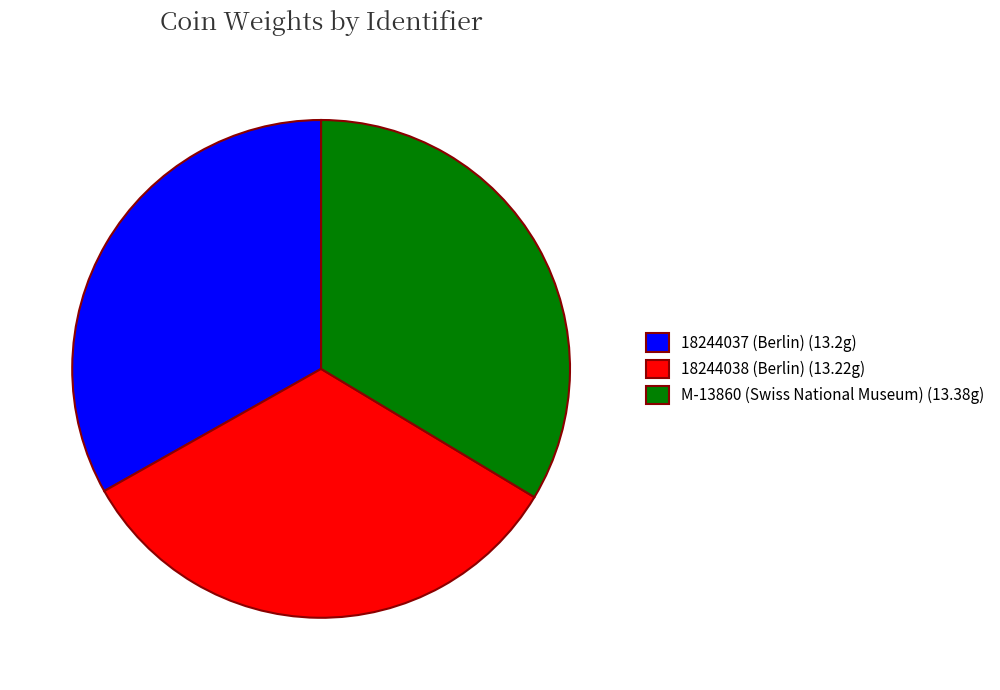

Does 18244038 (Berlin) account for over 50% of the chart?

No